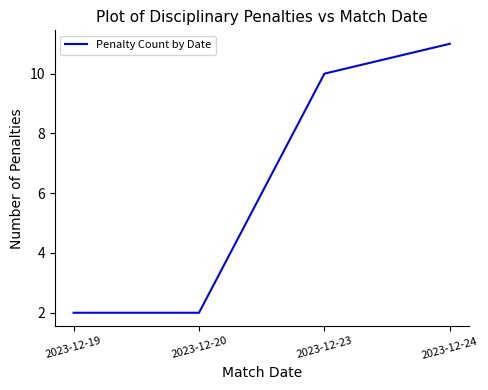

The chart shows a value of 2 at 2023-12-20. True or false?

True